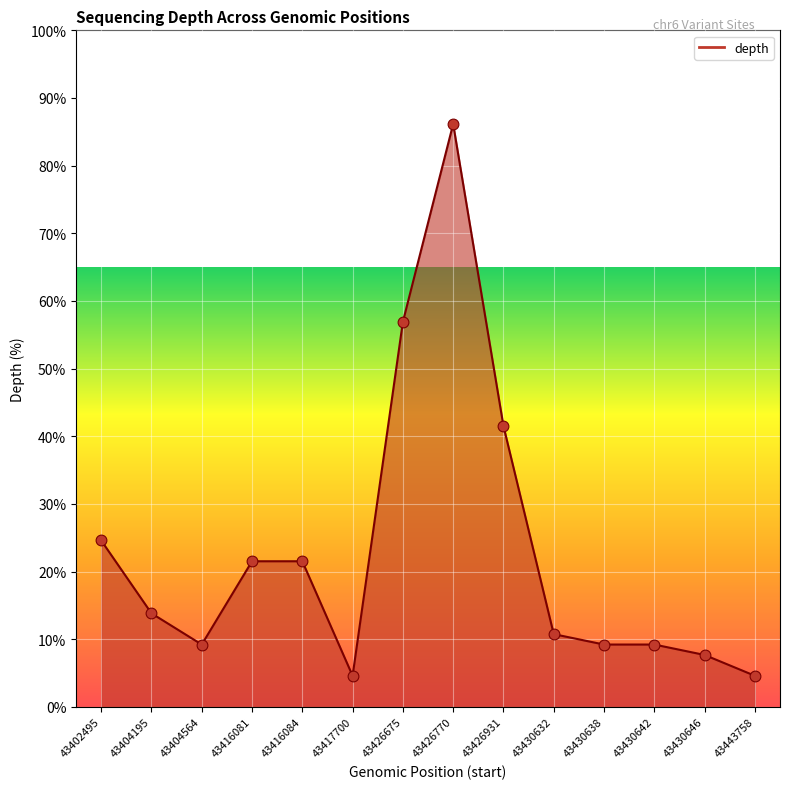

Approximately how many times larger is the value at 43426770 compared to 43402495?

3.5